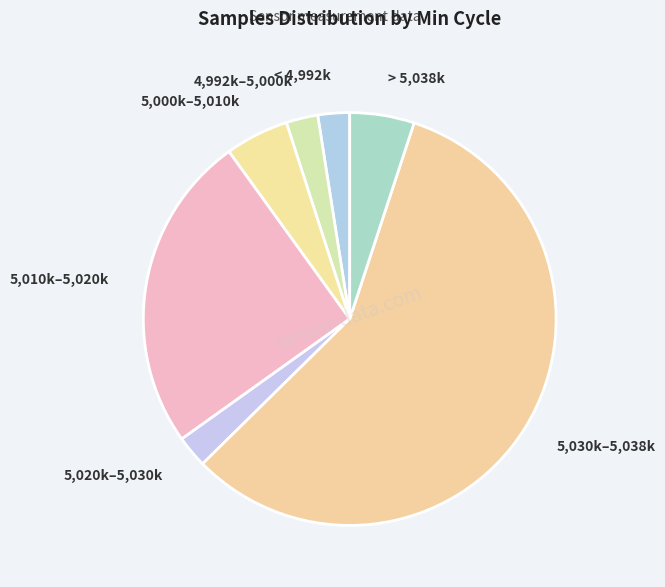

What is the ratio of the value at 5,000k–5,010k to the value at > 5,038k?

1.0